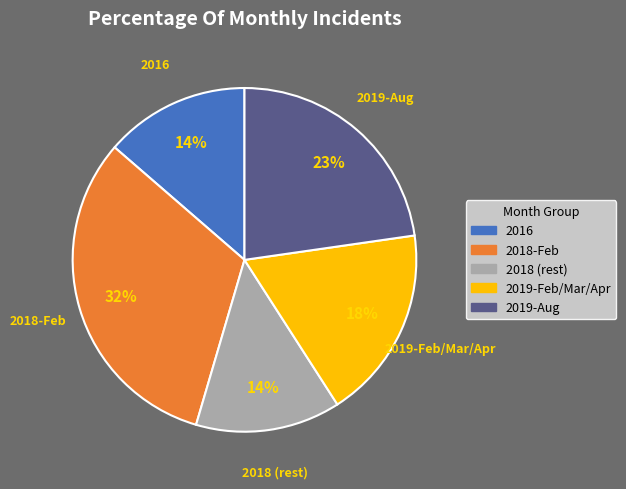

Is there any slice that represents more than half of the pie?

No